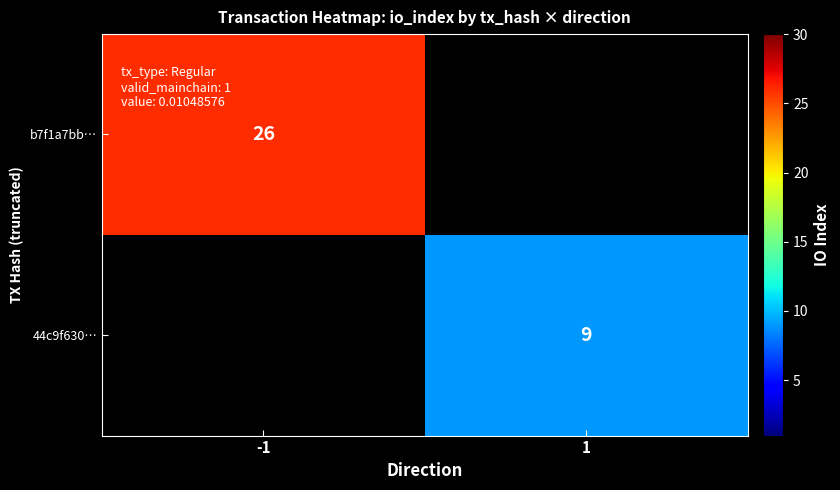

What is the minimum value shown in the chart?

9.0